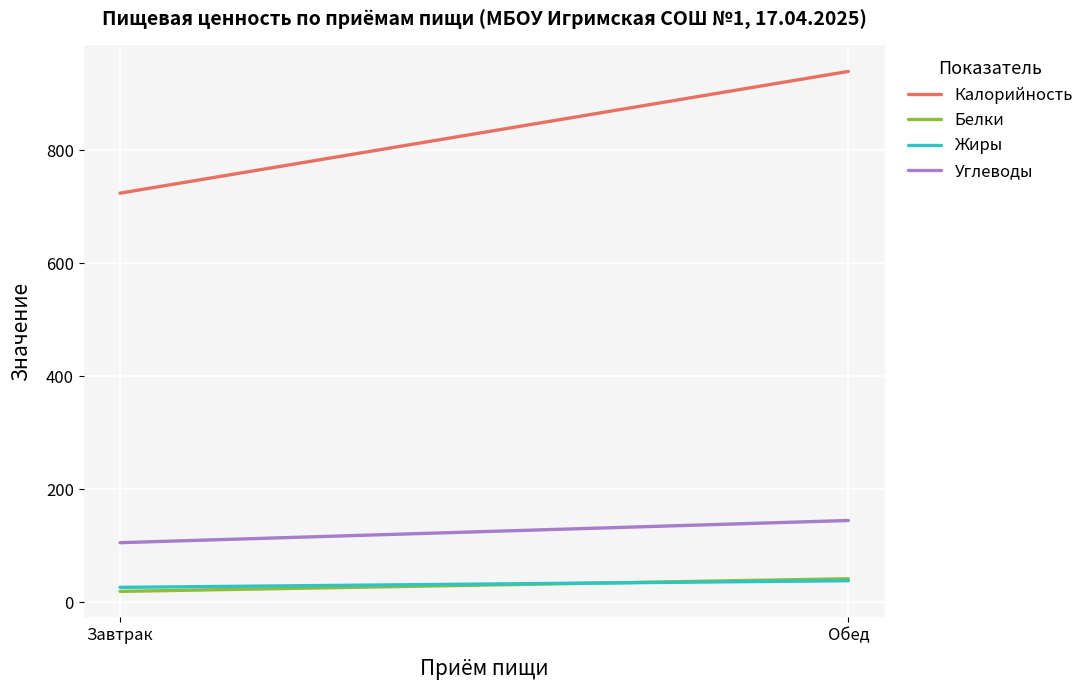

What is the sum of the Белки values at Завтрак and Обед?

60.8